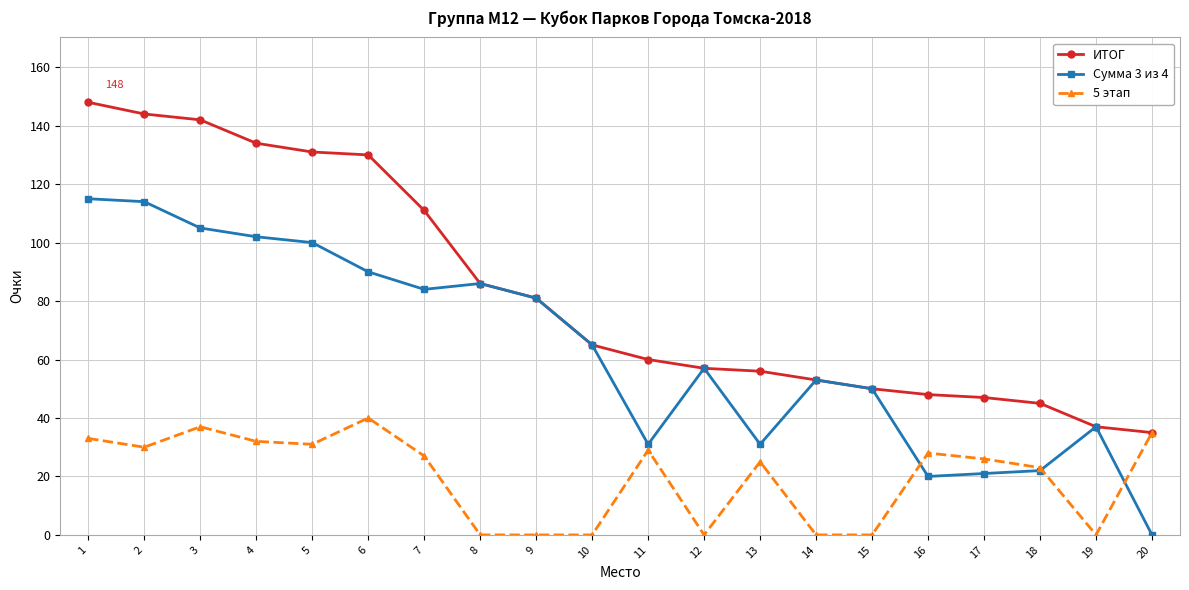

What is the difference between the highest and lowest values at 18?

23